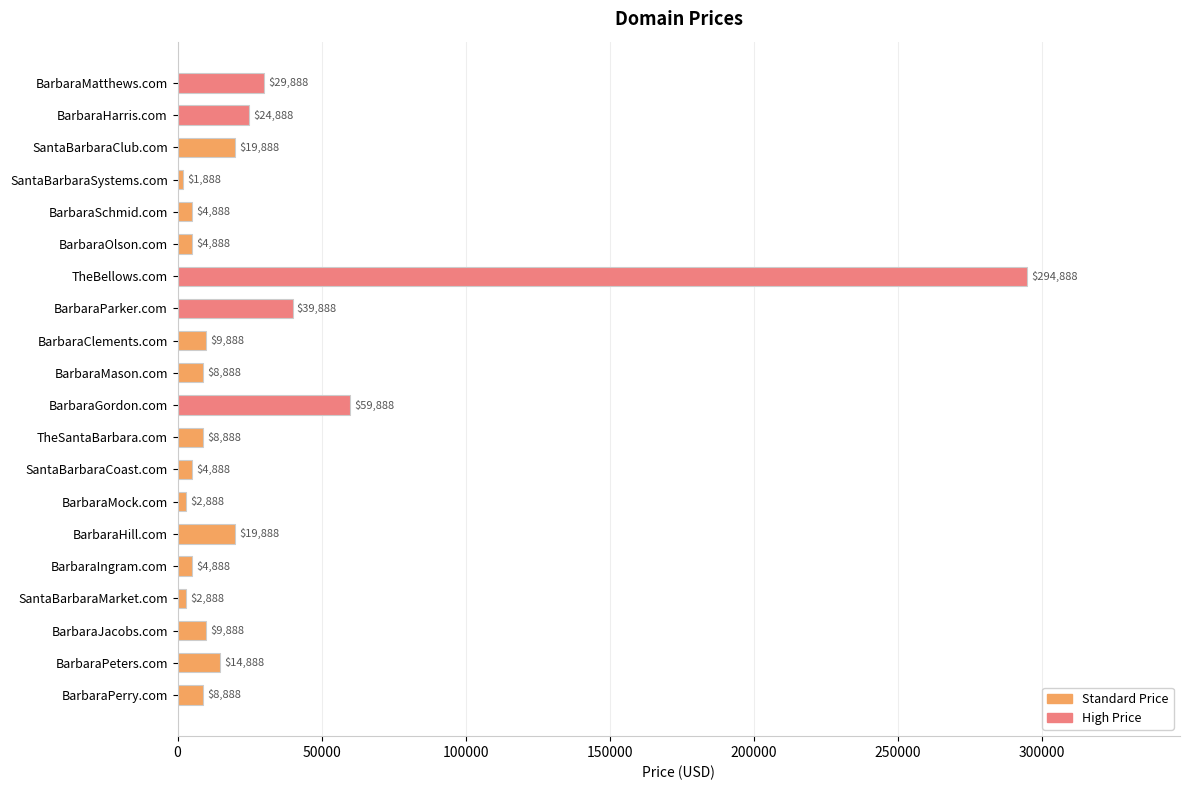

The value at BarbaraOlson.com is 4888. True or false?

True